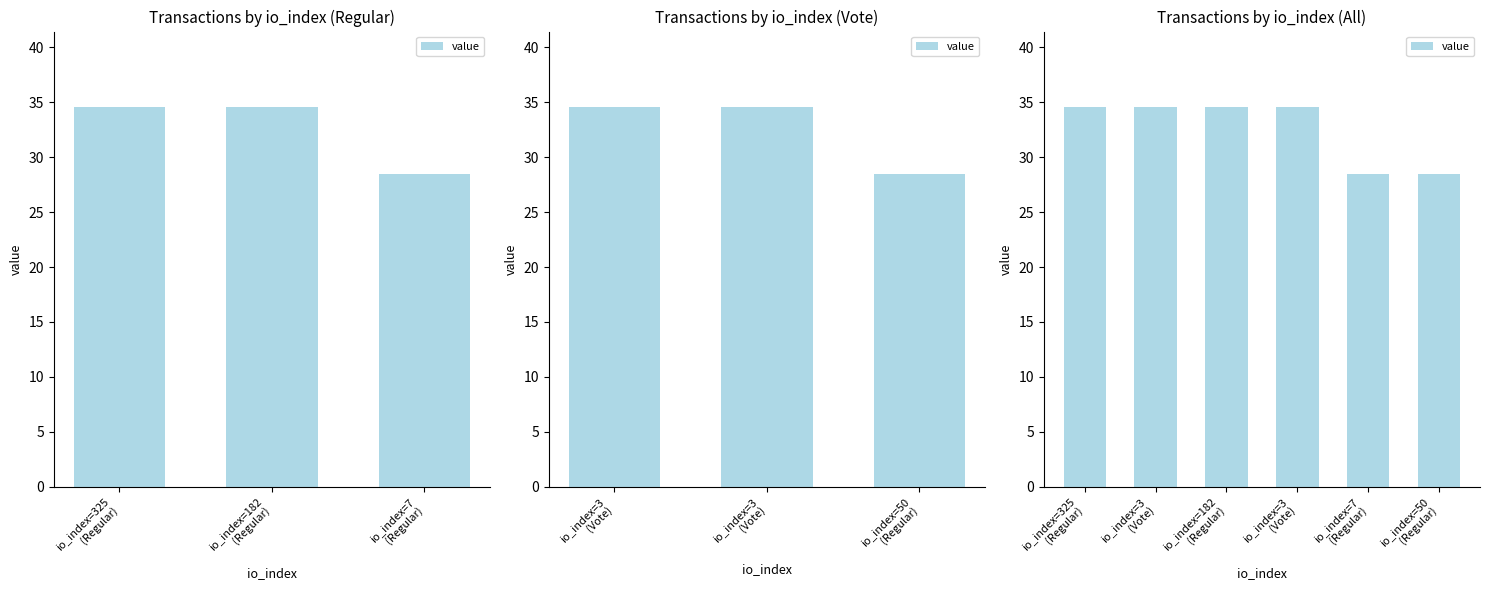

What is the change in value from io_index=3 (Vote) to io_index=7 (Regular)?

-6.1